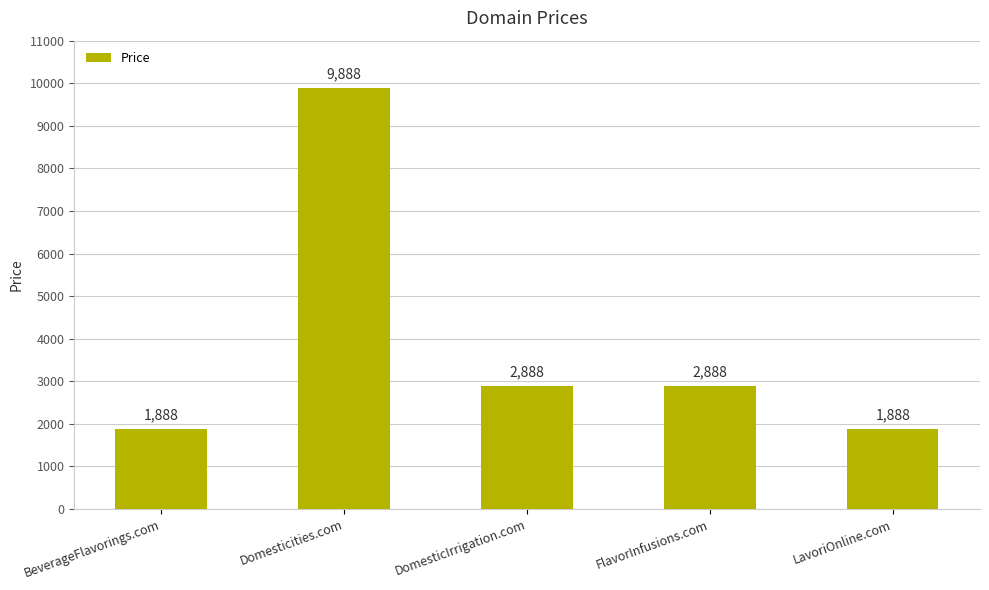

What is the change in value from Domesticities.com to DomesticIrrigation.com?

-7000